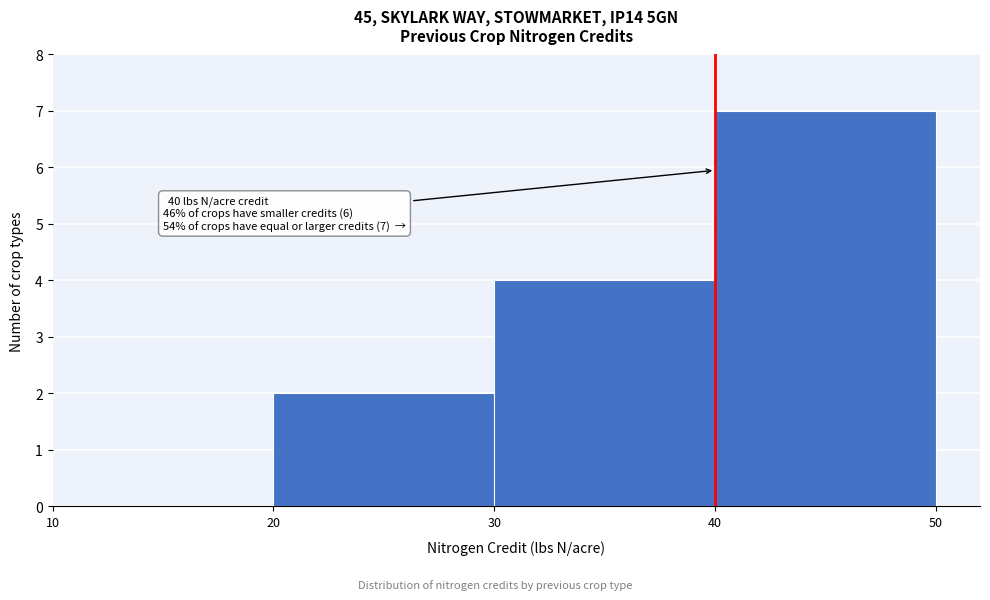

Over which range of the x-axis is the bar tallest?

40 to 50